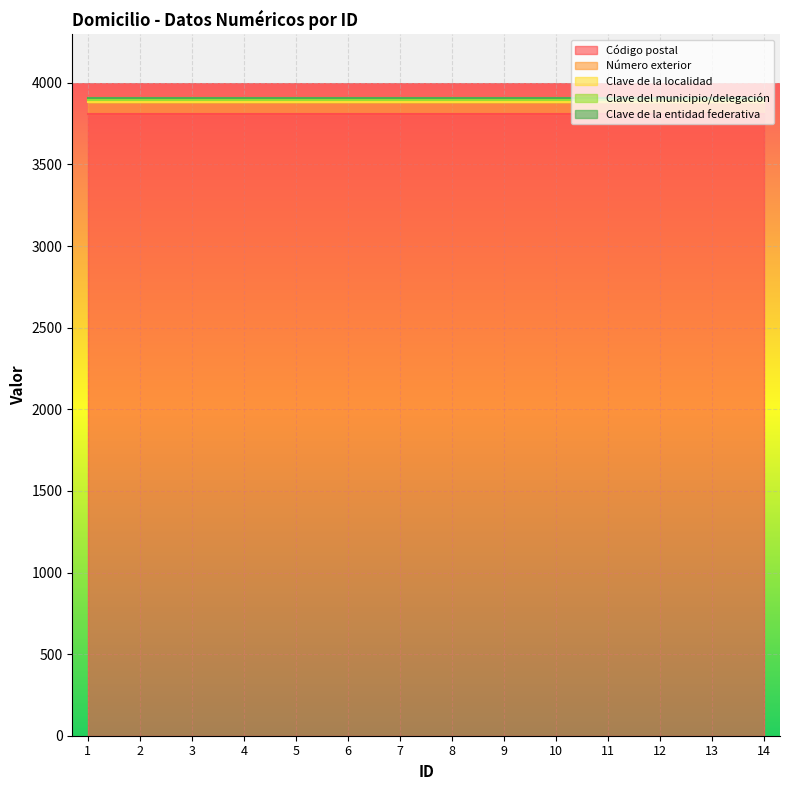

What value does the Clave de la localidad series have at 5?

1